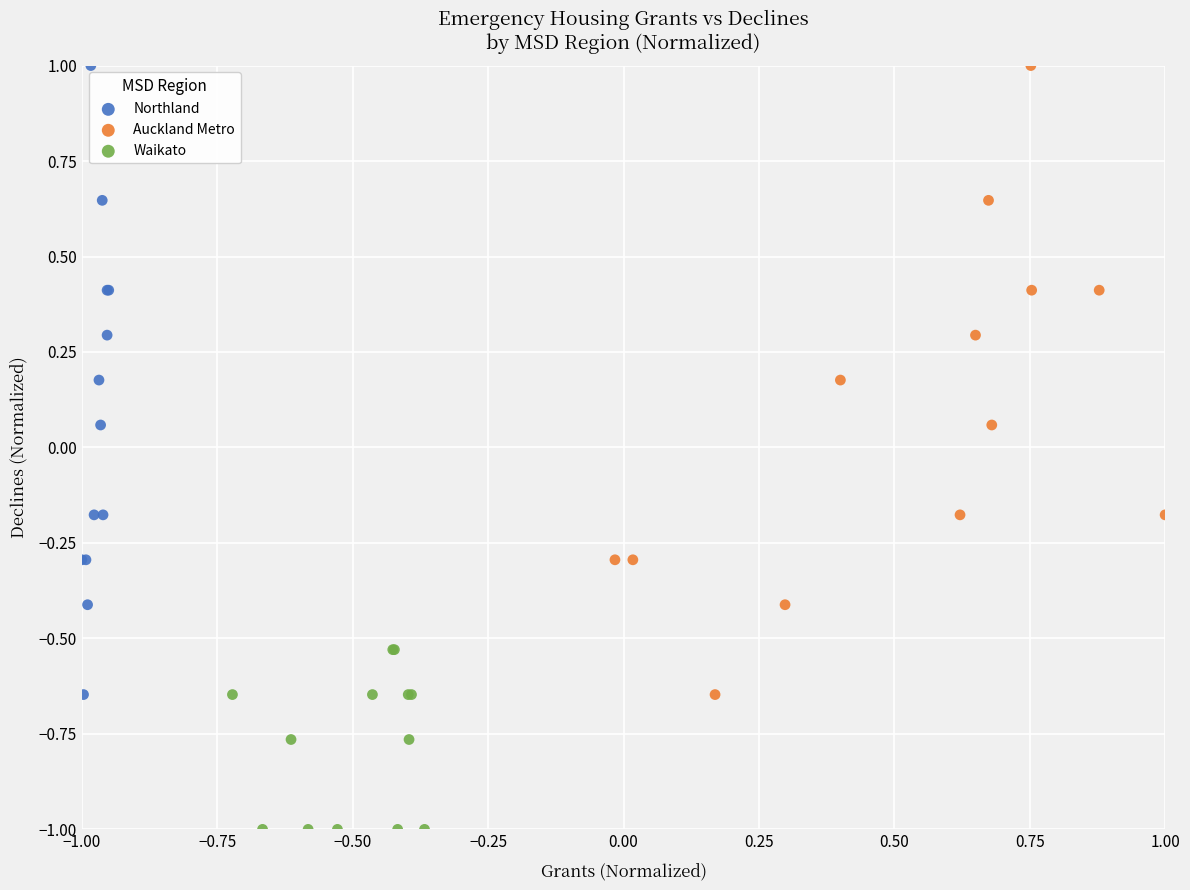

What are all the series names shown in the legend?

Northland, Auckland Metro, Waikato